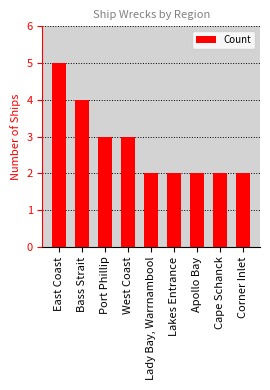

Approximately how many times larger is the value at East Coast compared to Lady Bay, Warrnambool?

2.5